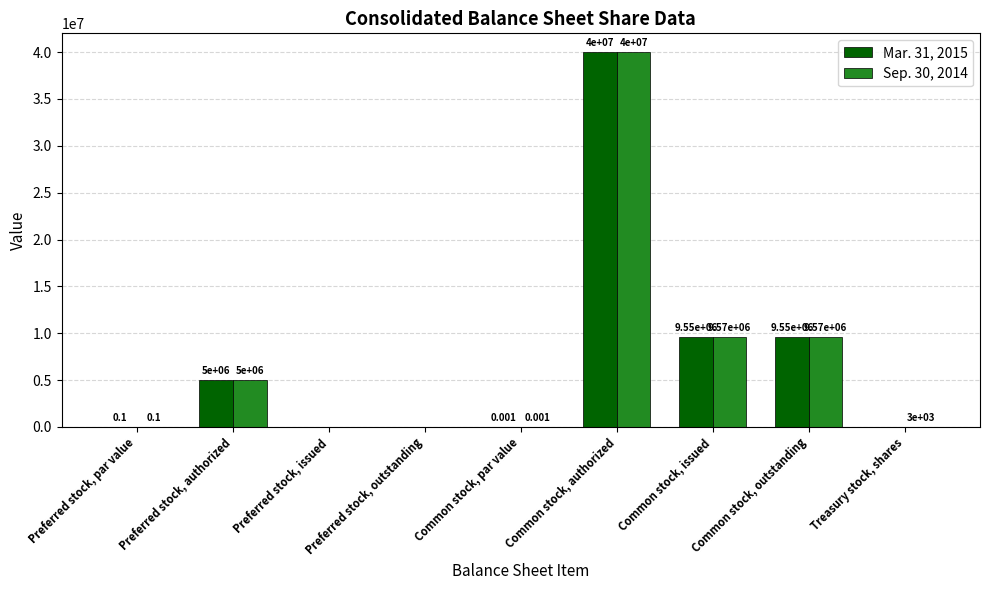

What is the maximum value shown in the chart?

40000000.0